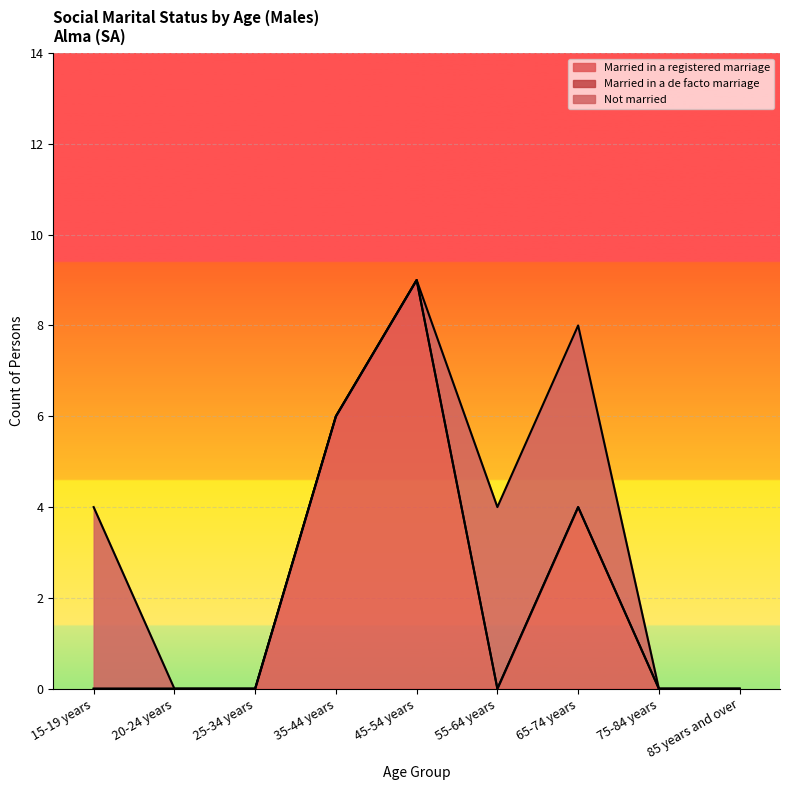

Reading left to right, list all the values displayed in this chart.

Married in a registered marriage: 0	0	0	6	9	0	4	0	0
Married in a de facto marriage: 0	0	0	0	0	0	0	0	0
Not married: 4	0	0	0	0	4	4	0	0